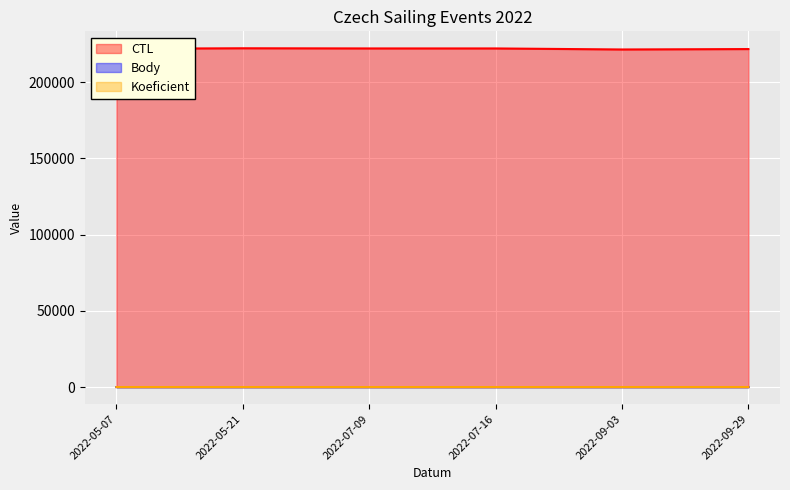

True or false: Body and CTL cross at least once.

False